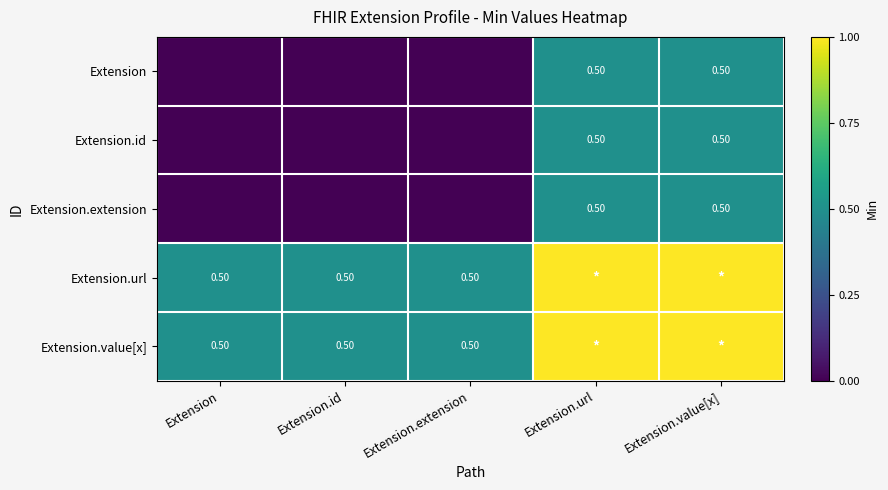

What is the sum of the Extension.value[x] values at Extension.id and Extension?

1.0